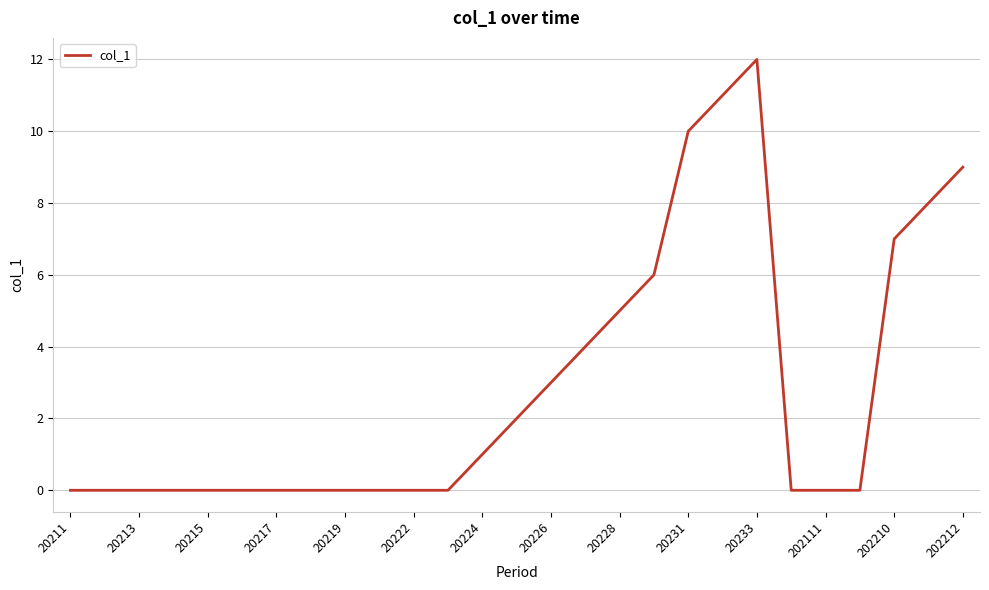

What is the difference between the maximum and minimum values?

12